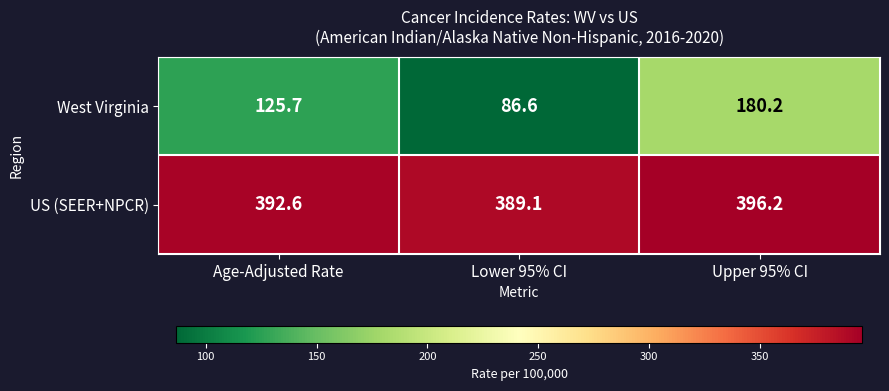

Which series has the largest total across all categories?

US (SEER+NPCR)